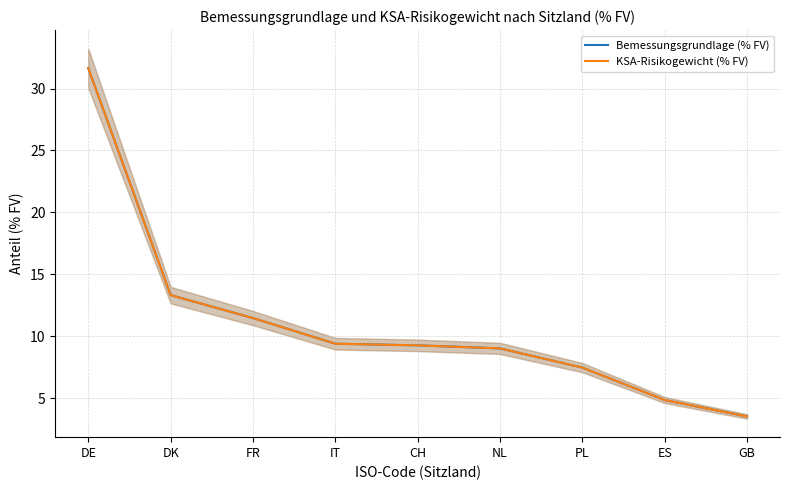

At which label is Bemessungsgrundlage (% FV) closest to 17?

DK